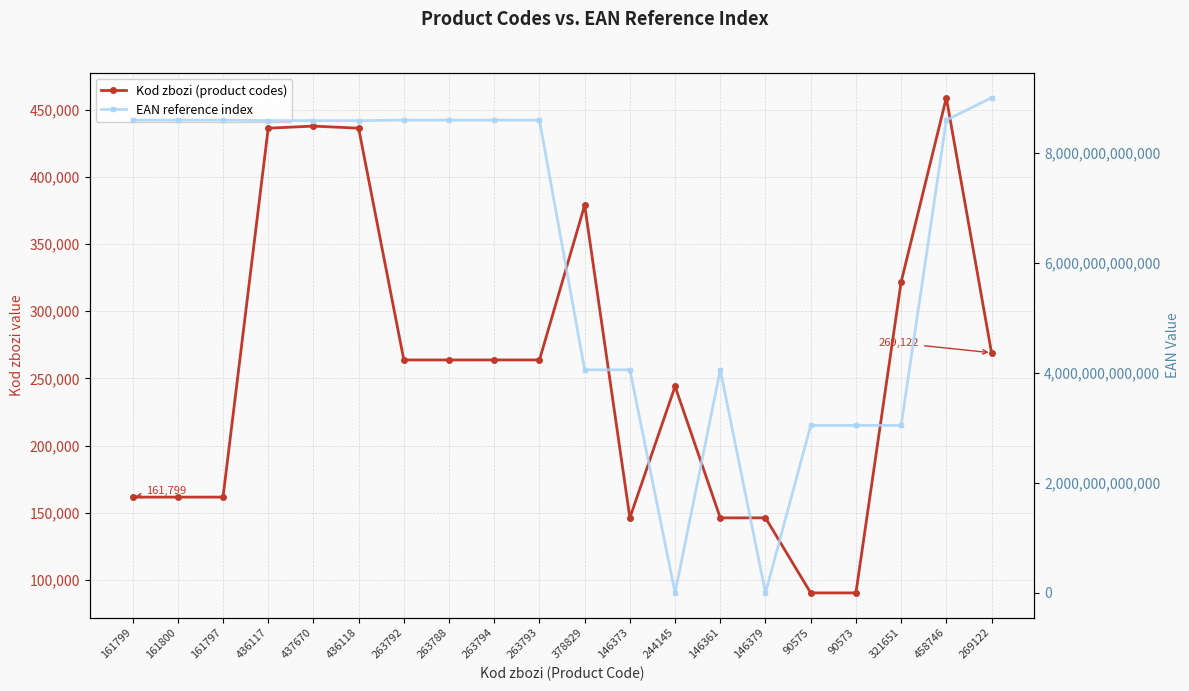

What is the label of the 8th point from the left?

263788